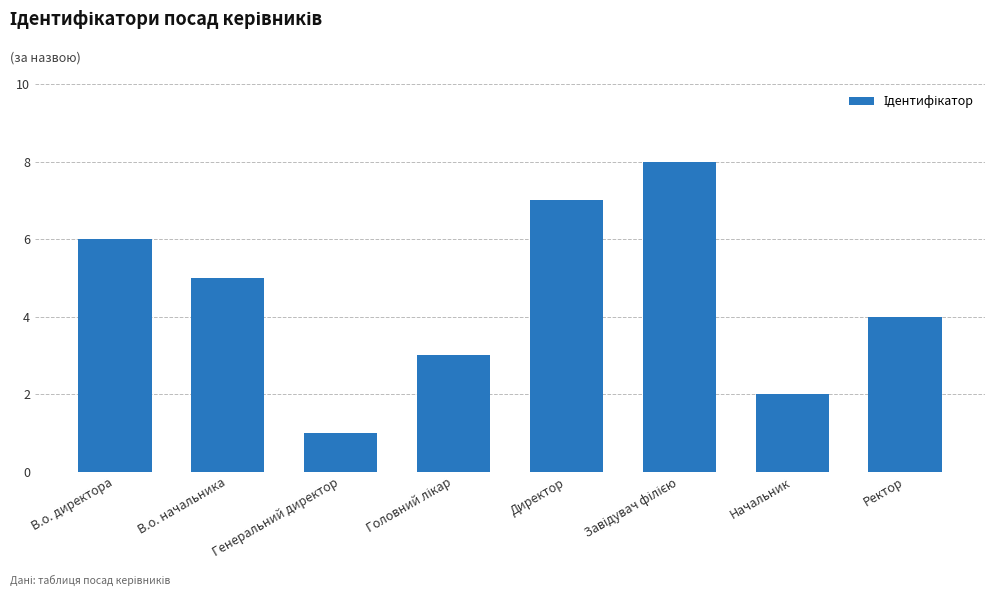

What is the difference between the values at Генеральний директор and Директор?

6